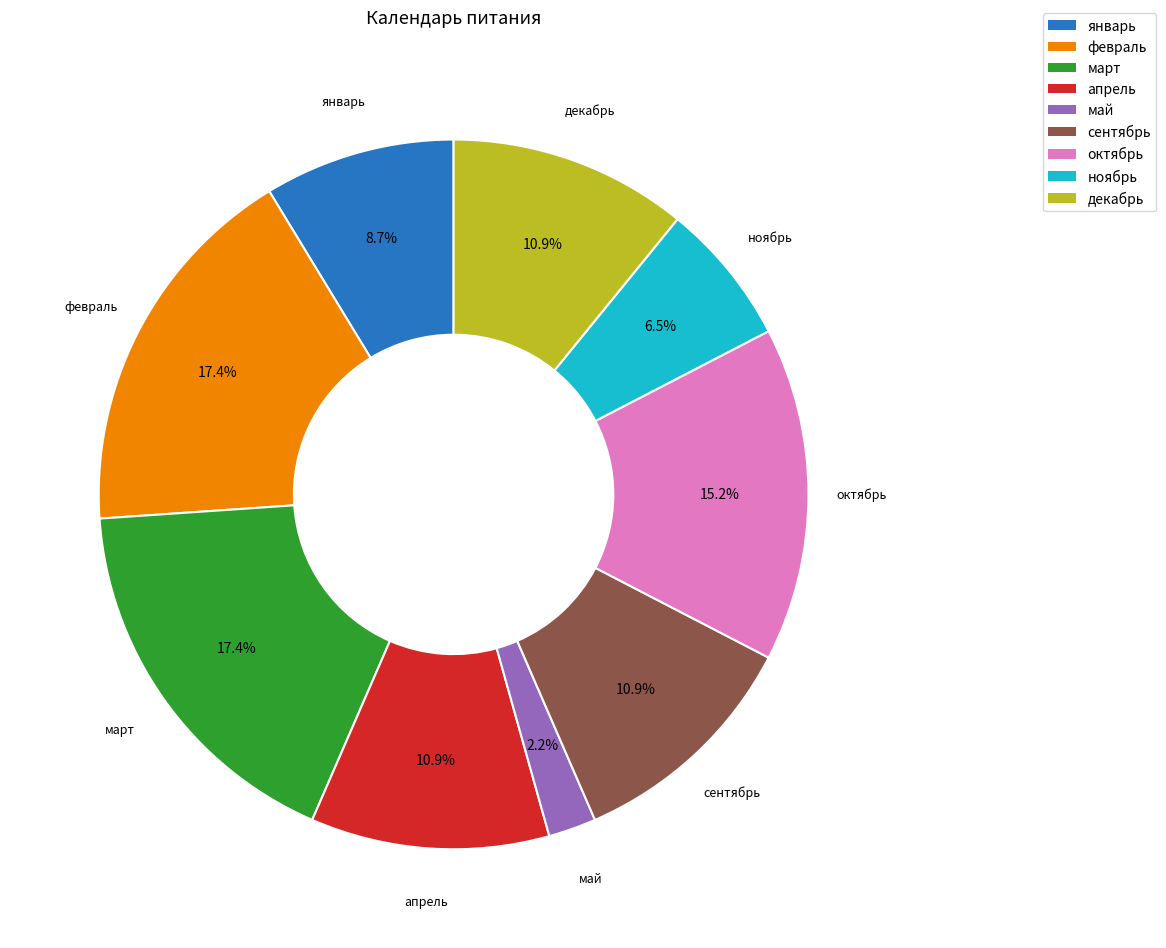

Which has a higher value, февраль or ноябрь?

февраль